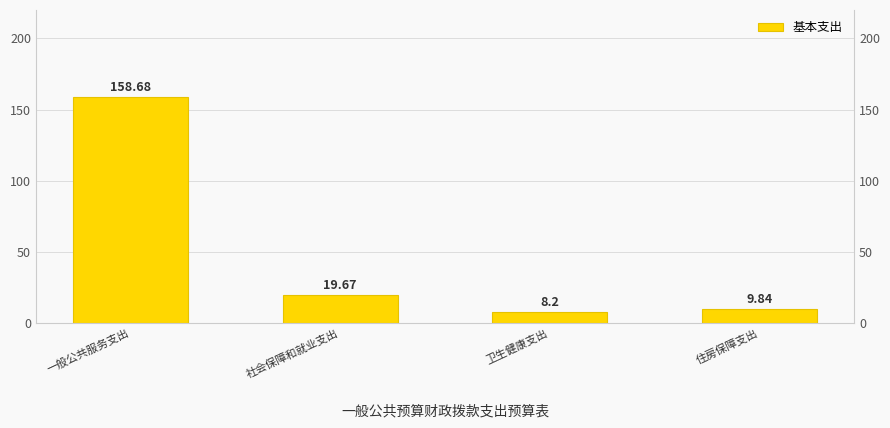

What is the smallest value displayed?

8.2